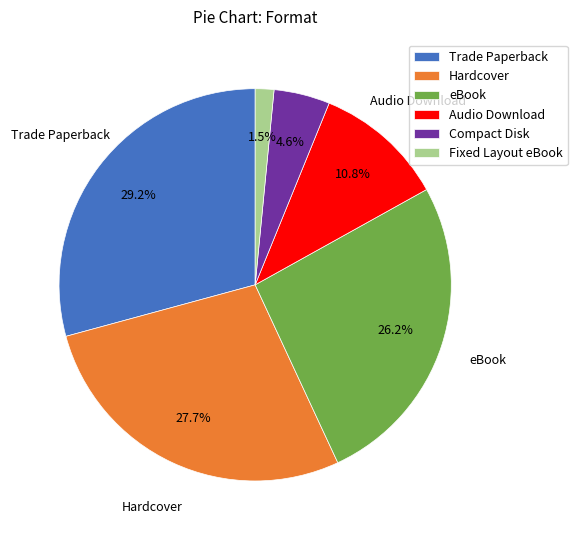

Is it true that Hardcover is 28% of the pie?

True